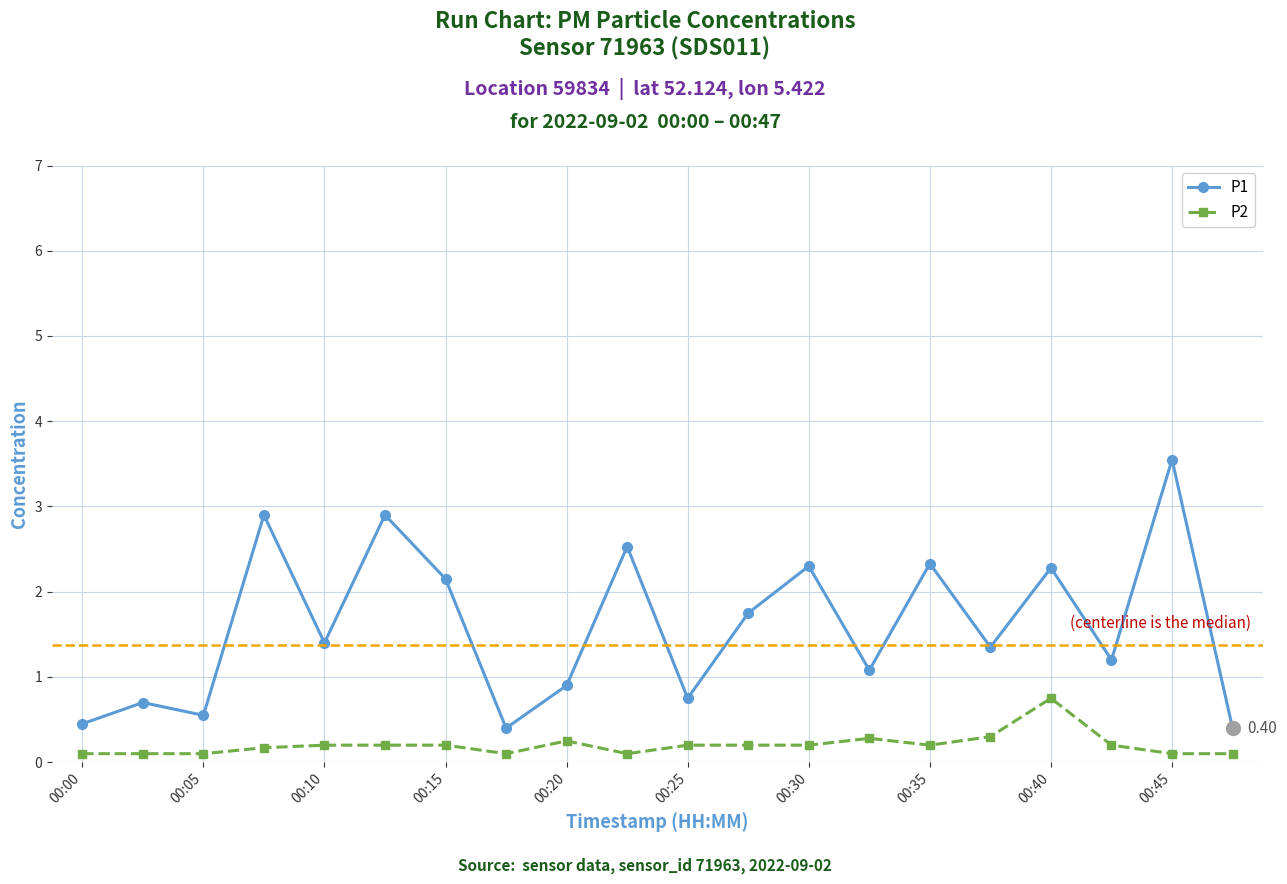

Which series has the widest spread of values?

P1